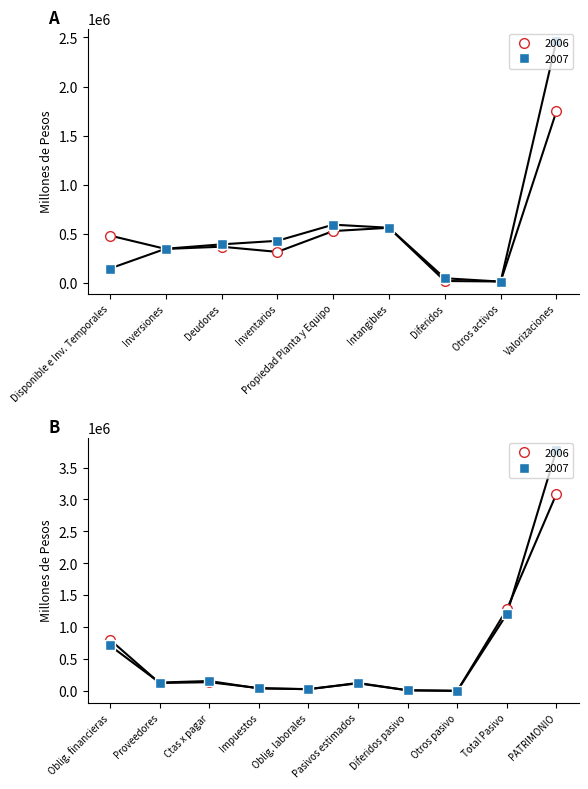

Is it true that the value at Otros pasivo is 2018?

True